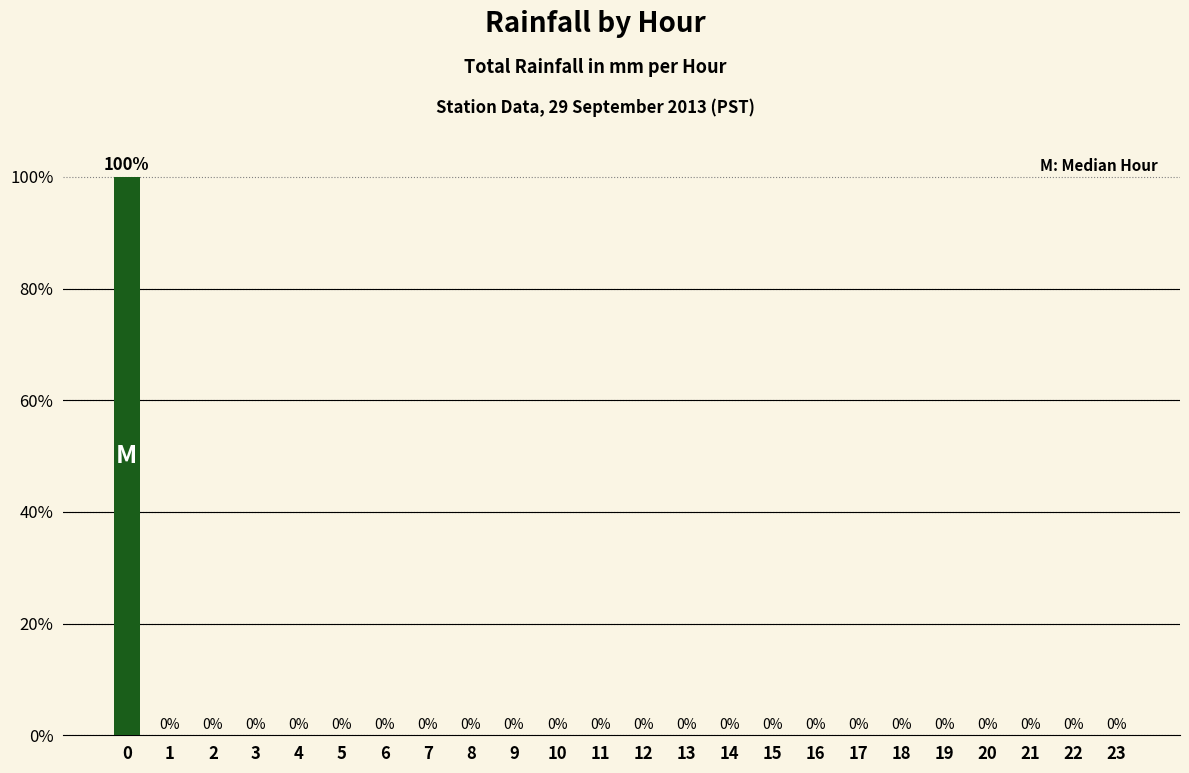

Count the number of values greater than 0.

1